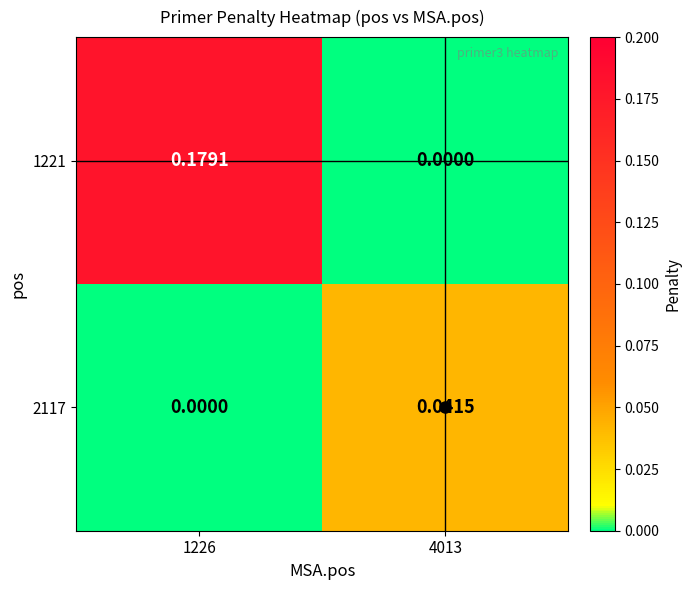

Is the value of 1221 at 4013 greater than the value of 2117 at 4013?

No